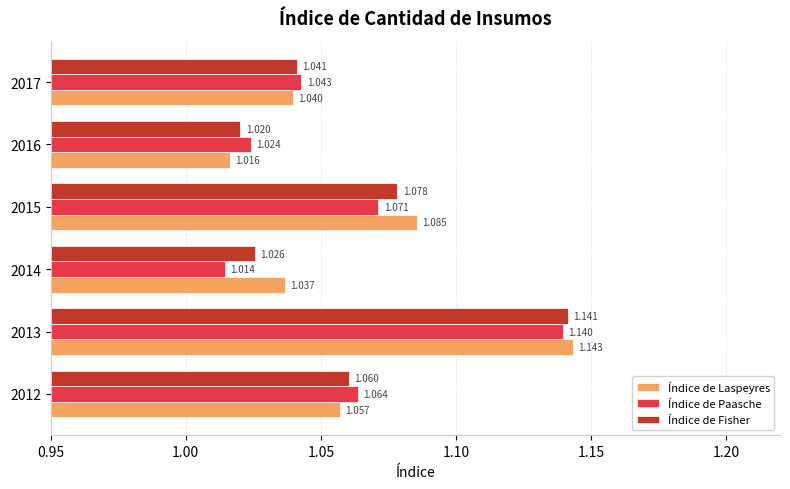

List the series in order of their peak value, highest first.

Índice de Laspeyres, Índice de Fisher, Índice de Paasche